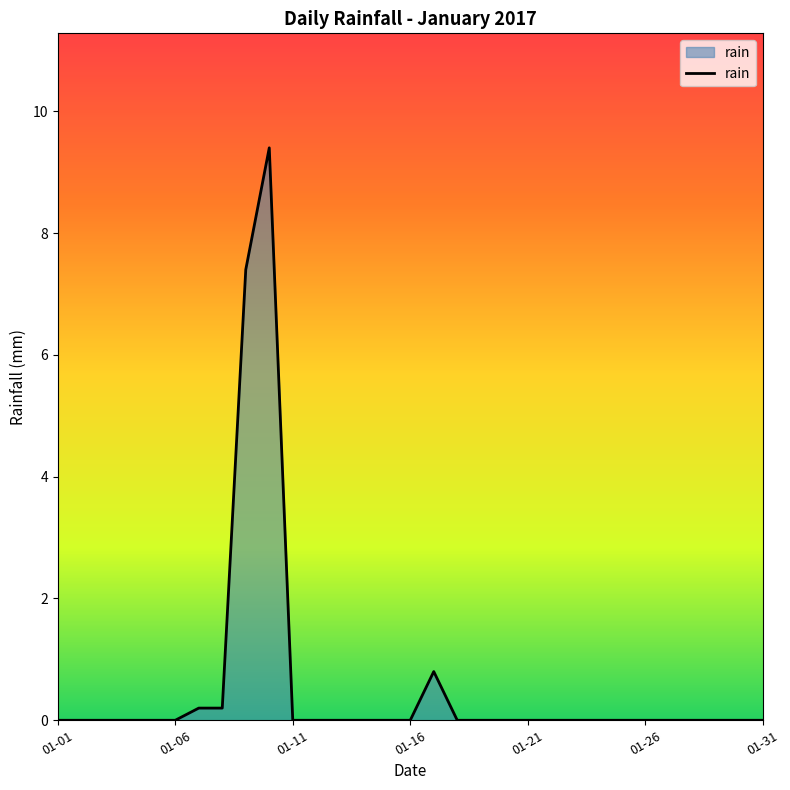

What is the maximum value shown in the chart?

9.4